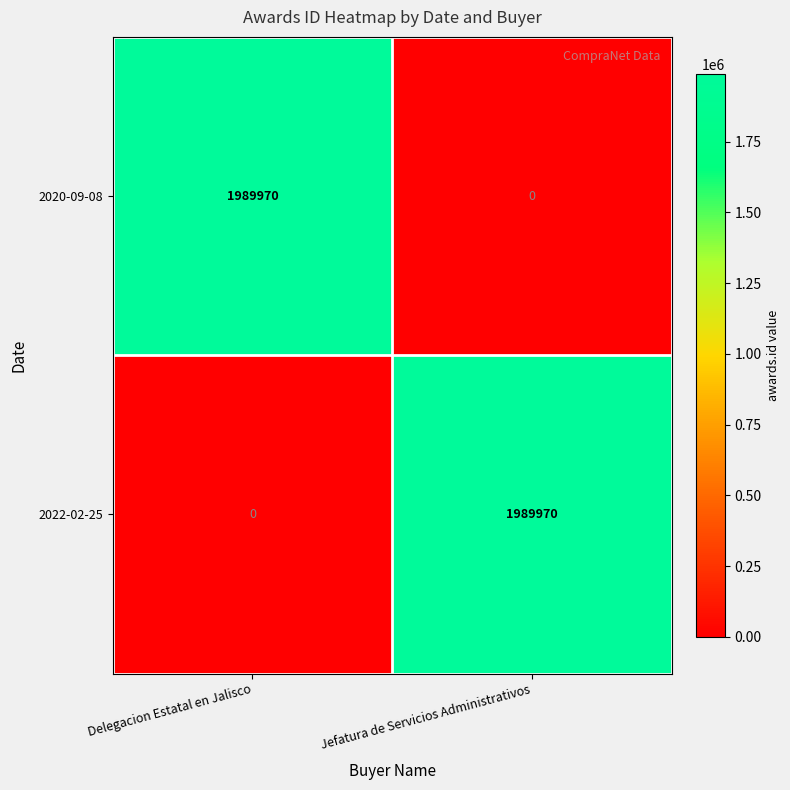

What value does the 2020-09-08 series have at Delegacion Estatal en Jalisco, to the nearest 10?

1989970